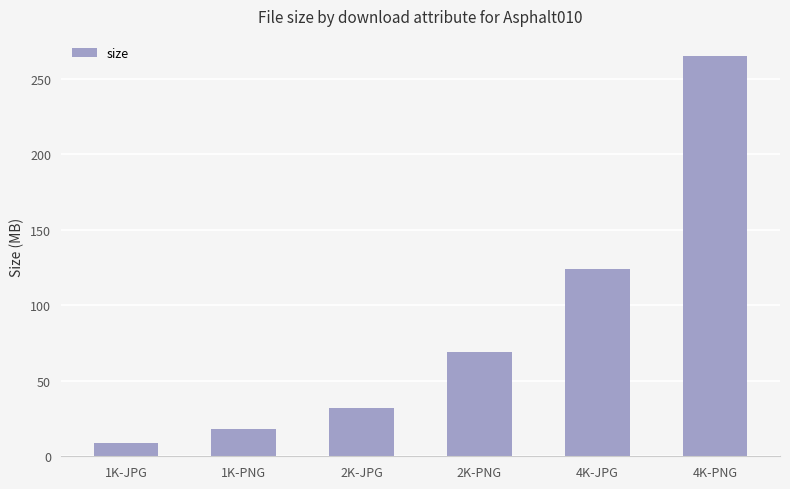

What is the difference between the maximum and second lowest values?

247.2